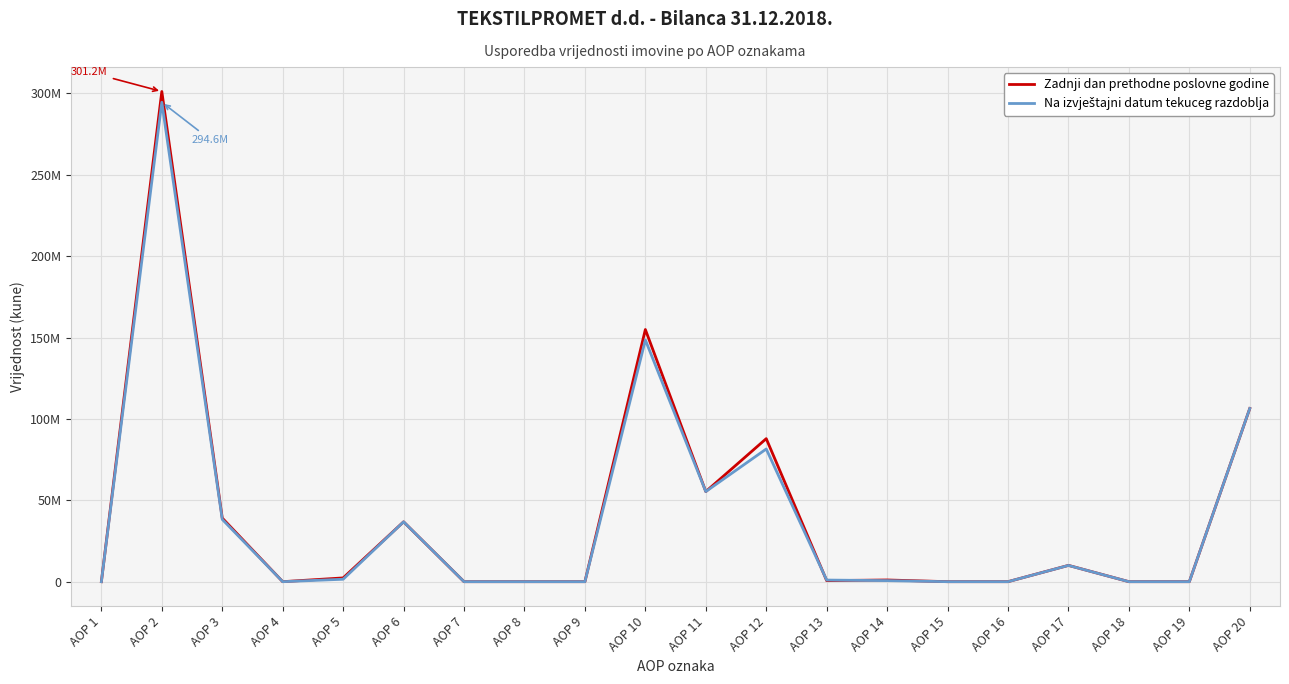

Where is Na izvještajni datum tekuceg razdoblja nearest to the value 147279441?

AOP 10